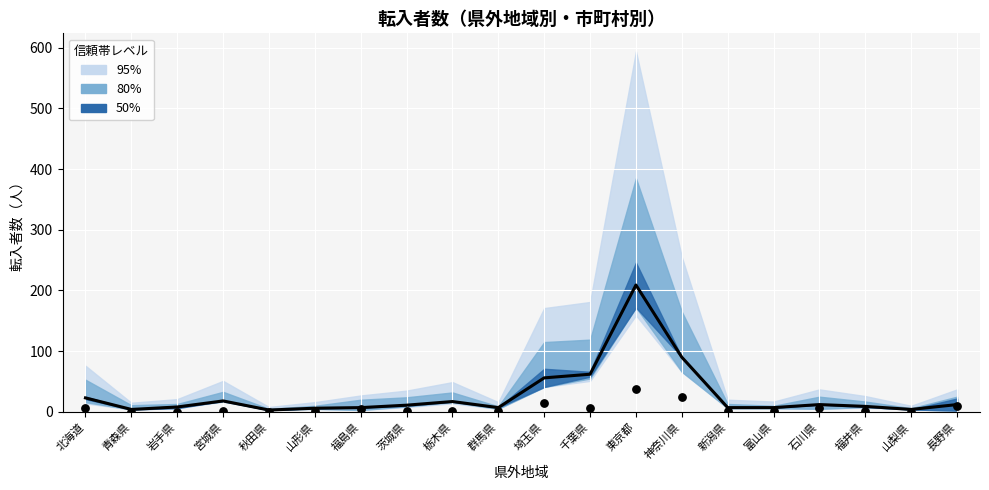

At which category is the sum across all series the highest?

東京都